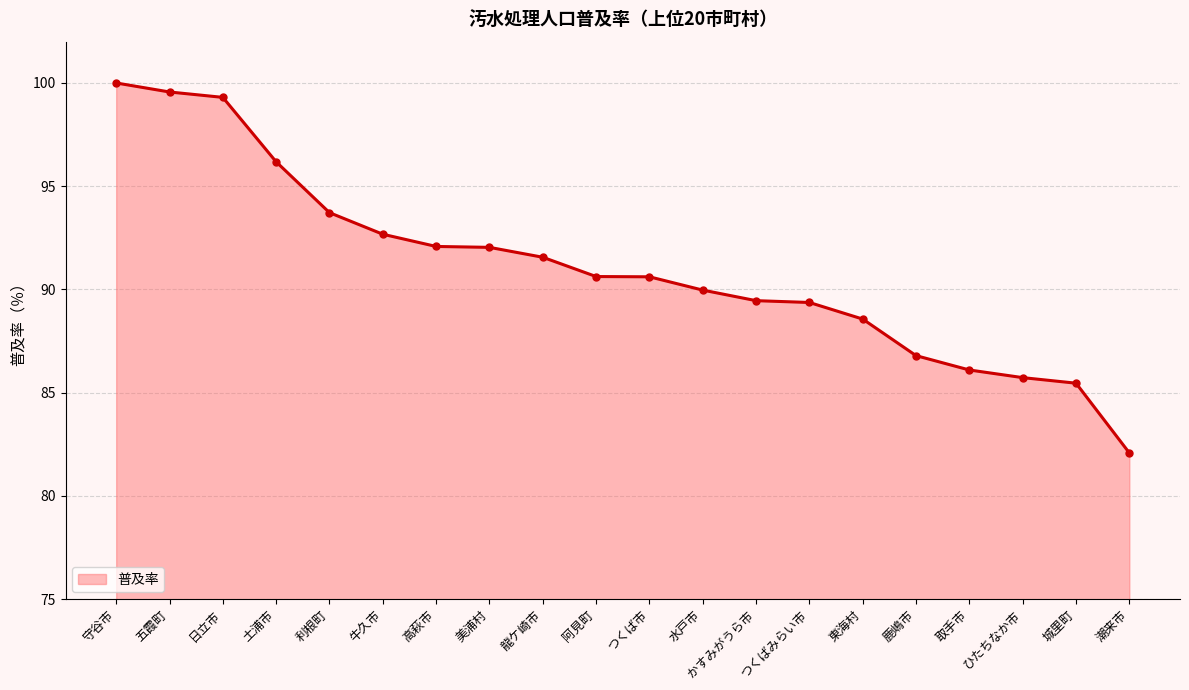

What is the smallest value displayed?

82.1